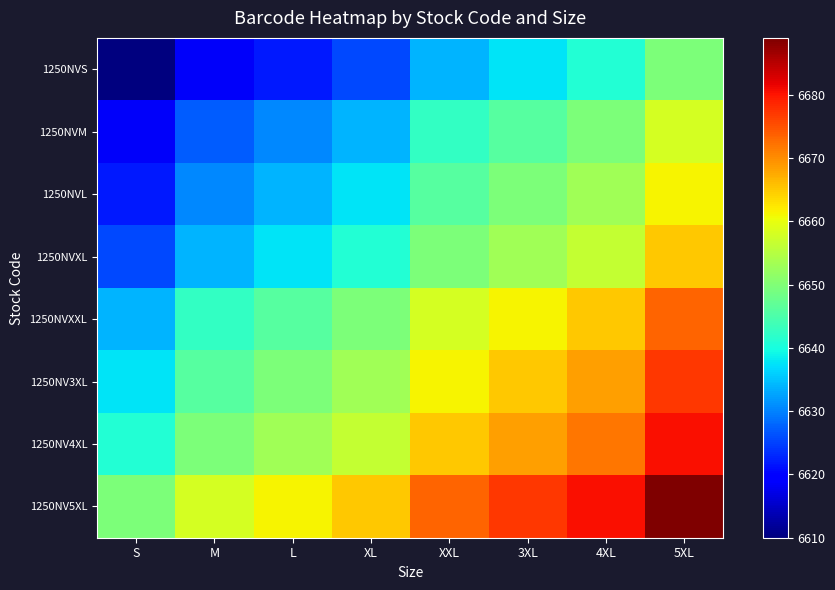

At how many categories does at least one series exceed 6633?

8